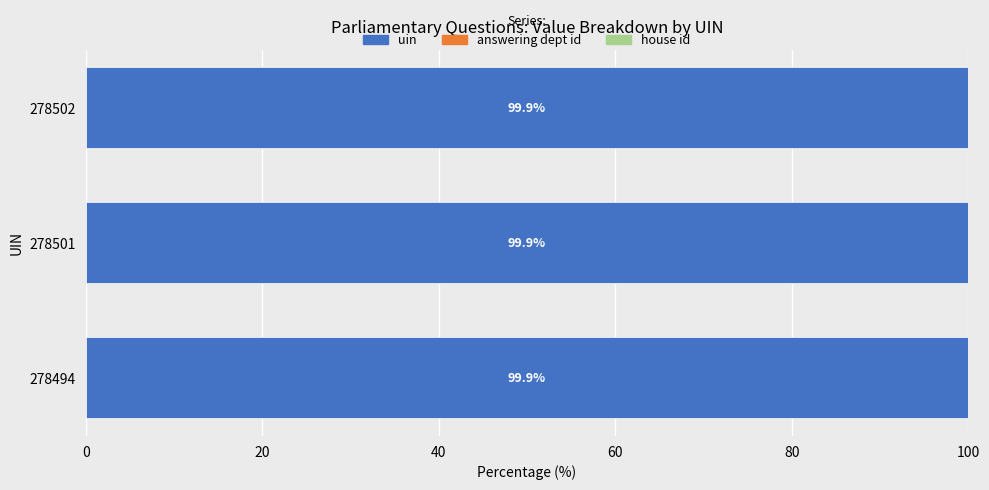

What is the sum of all uin values?

299.8